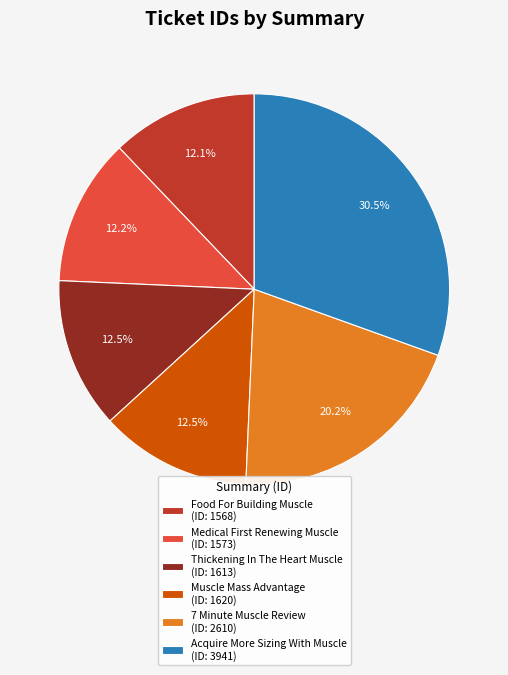

How many slices are in this pie chart?

6